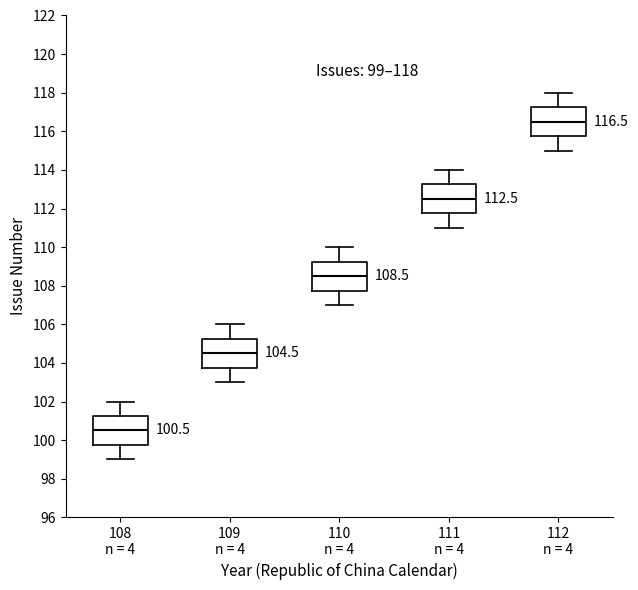

Which box's median line is the lowest?

108 n = 4